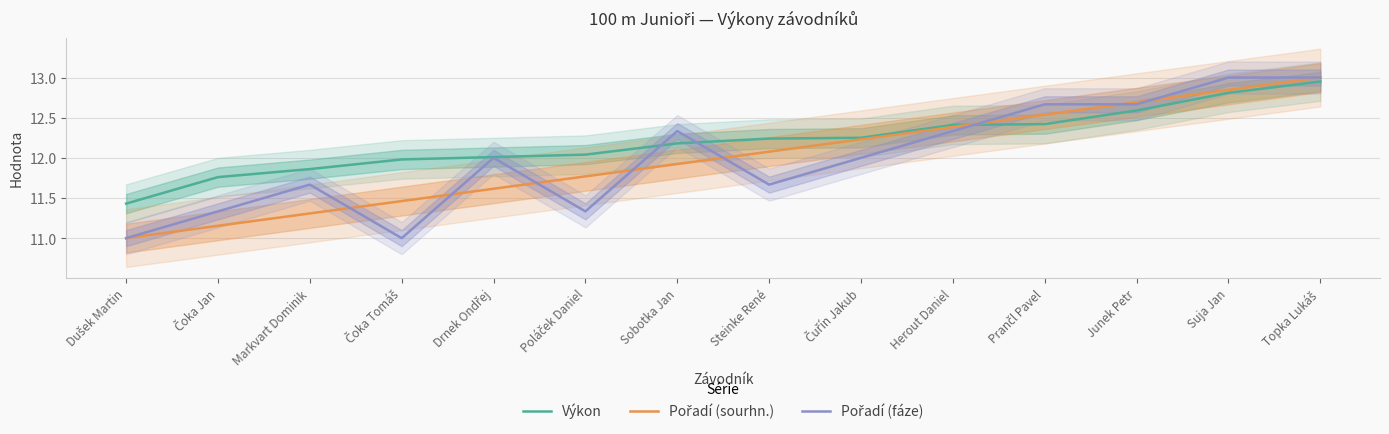

Rank the series at Prančl Pavel from highest to lowest value.

Pořadí (fáze), Pořadí (sourhn.), Výkon